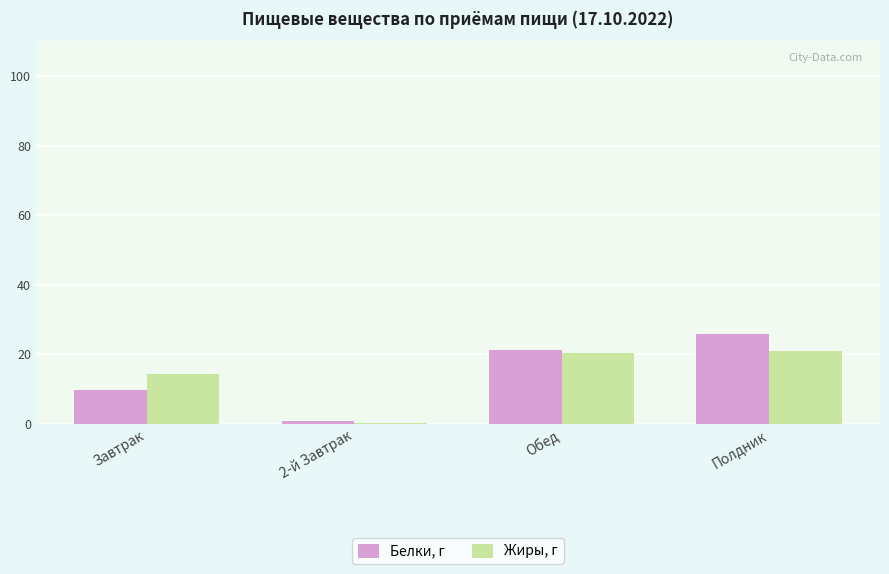

What is the maximum value shown in the chart?

25.8